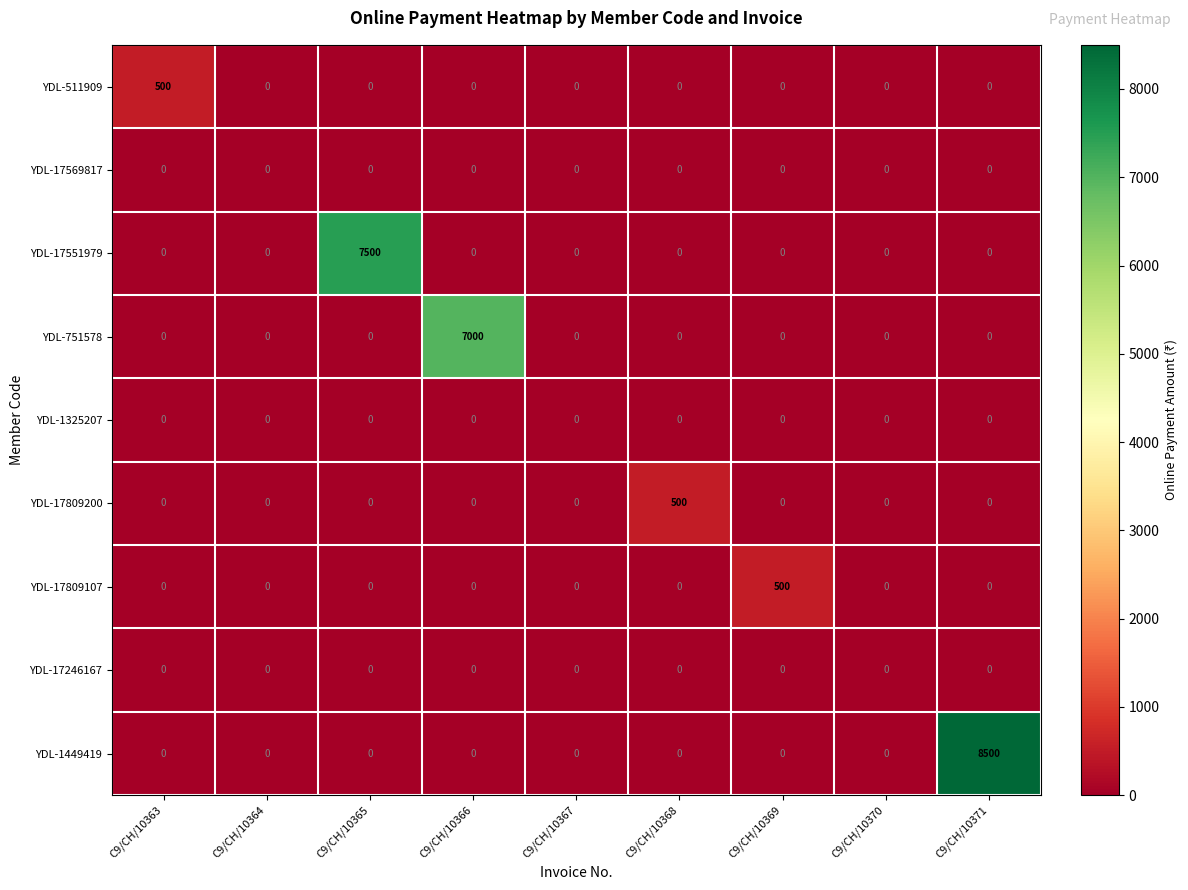

Which series has the largest total across all categories?

YDL-1449419